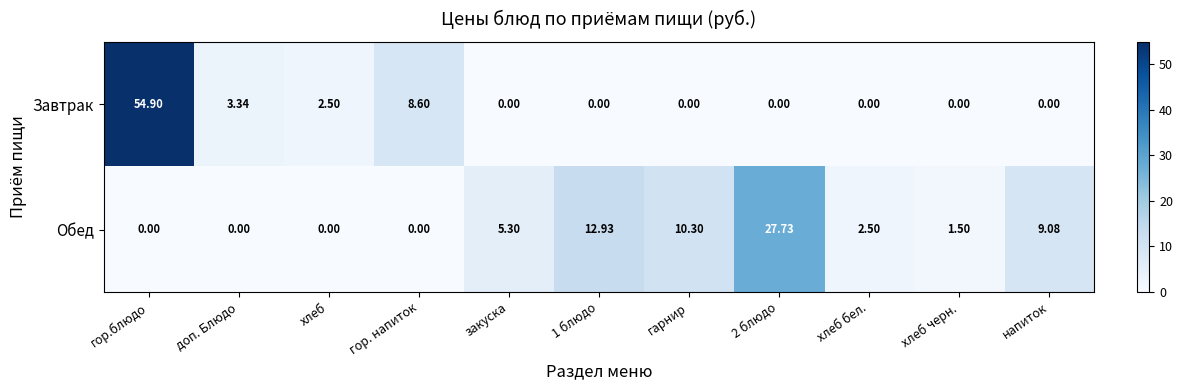

Between гарнир and хлеб черн., which series saw the biggest shift?

Обед